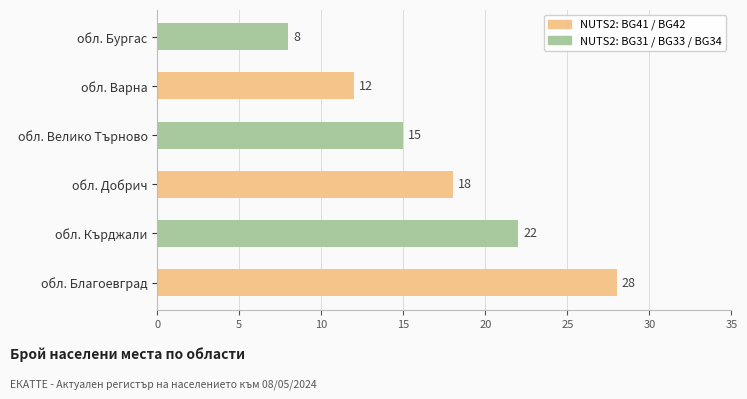

Which category has the lowest value across all series?

обл. Бургас